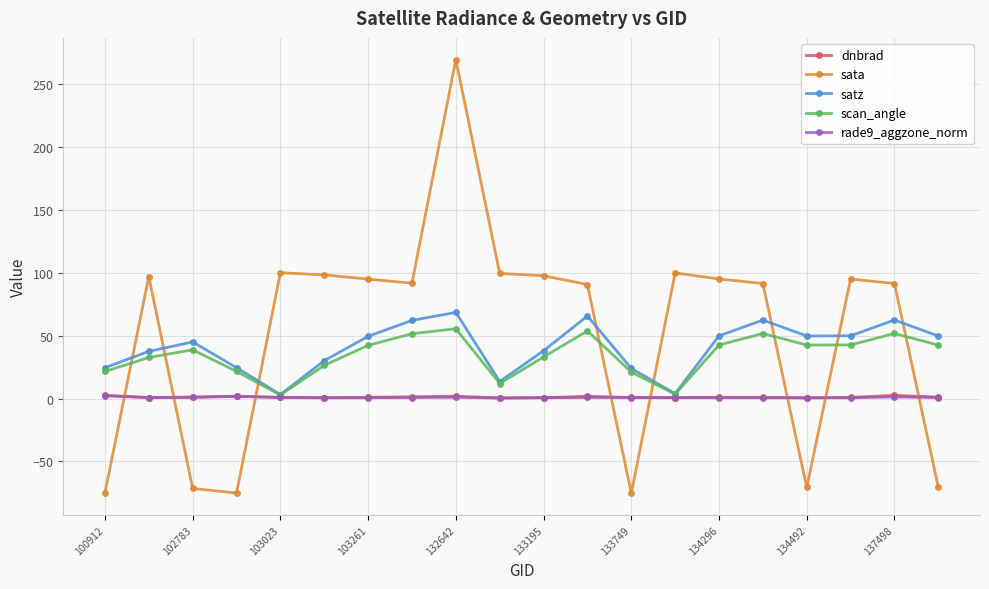

How many intersections are there between sata and scan_angle?

8